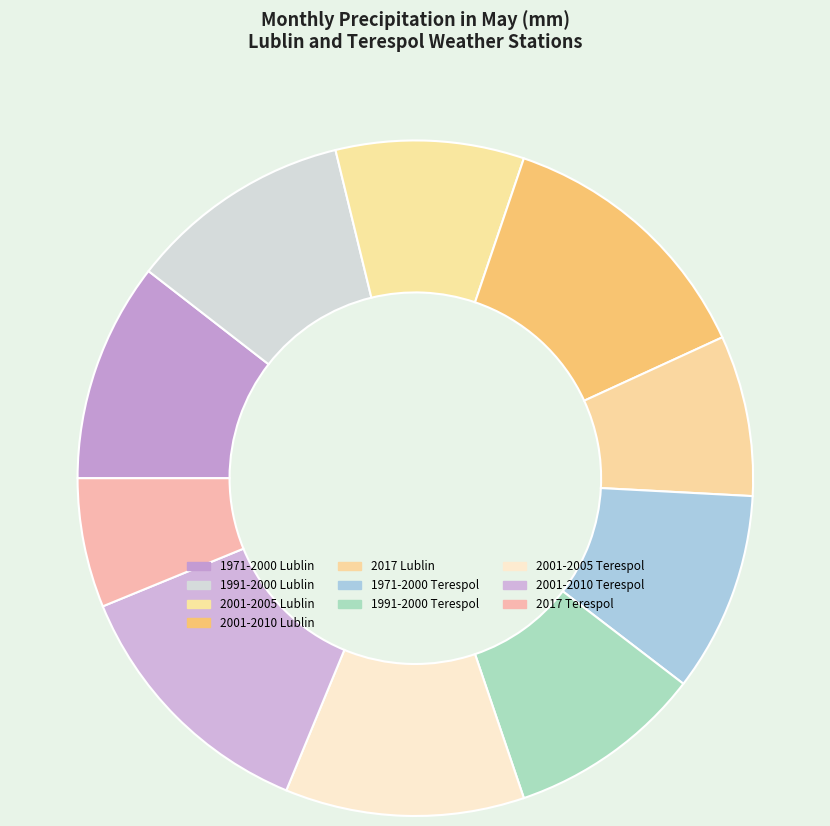

True or false: 2017 Terespol accounts for 14% of the total.

False